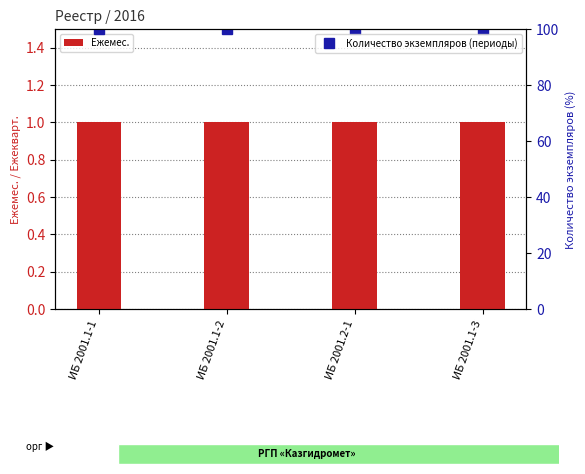

What is the label of the 3rd bar from the right?

ИБ 2001.1-2